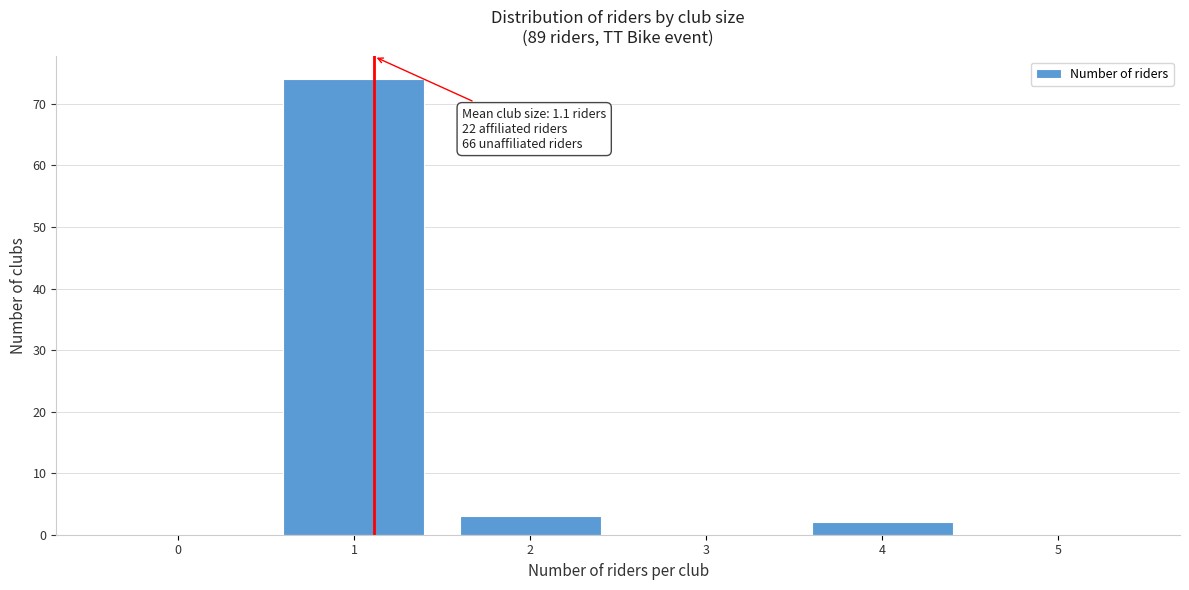

Reading left to right, what are all the values shown in this chart?

0=0	1=74	2=3	3=0	4=2	5=0